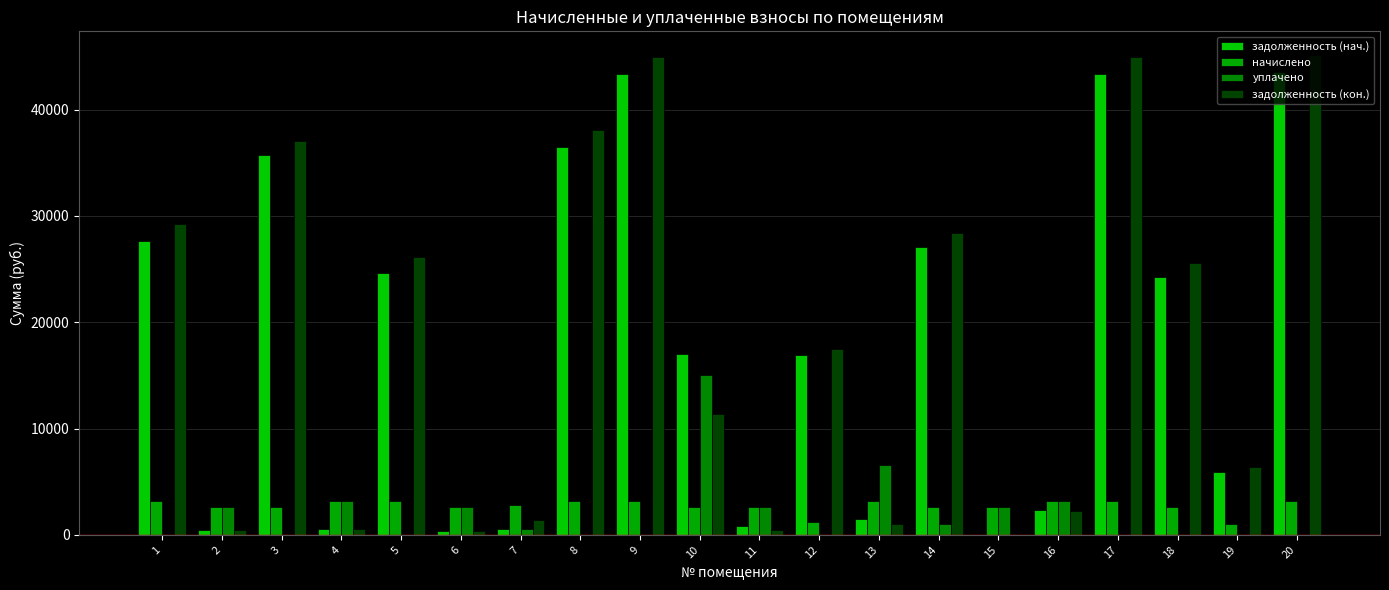

How many data points in задолженность (нач.) are above 17039?

10